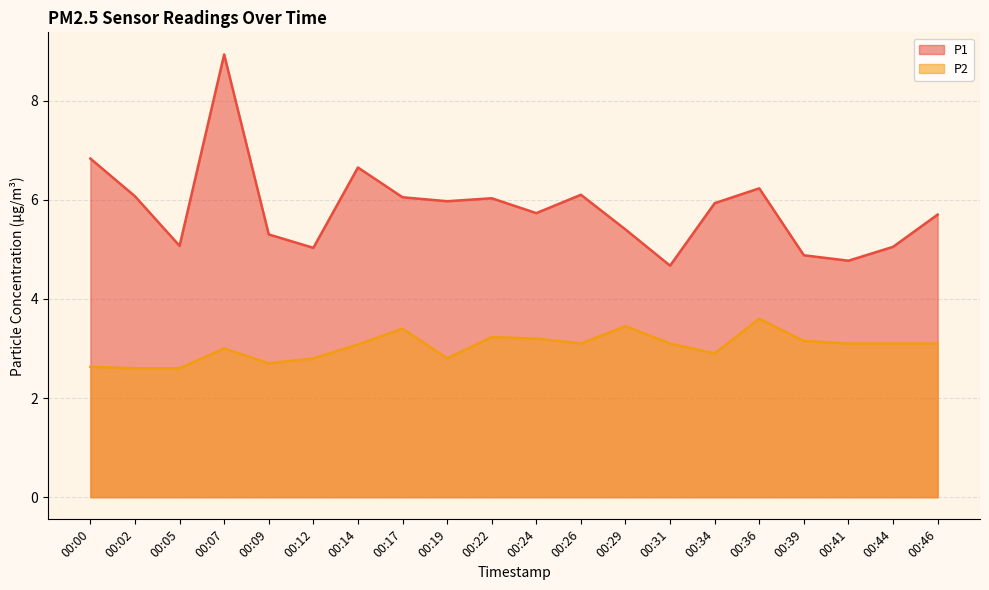

The P2 series shows 5.2 at 00:29. True or false?

False